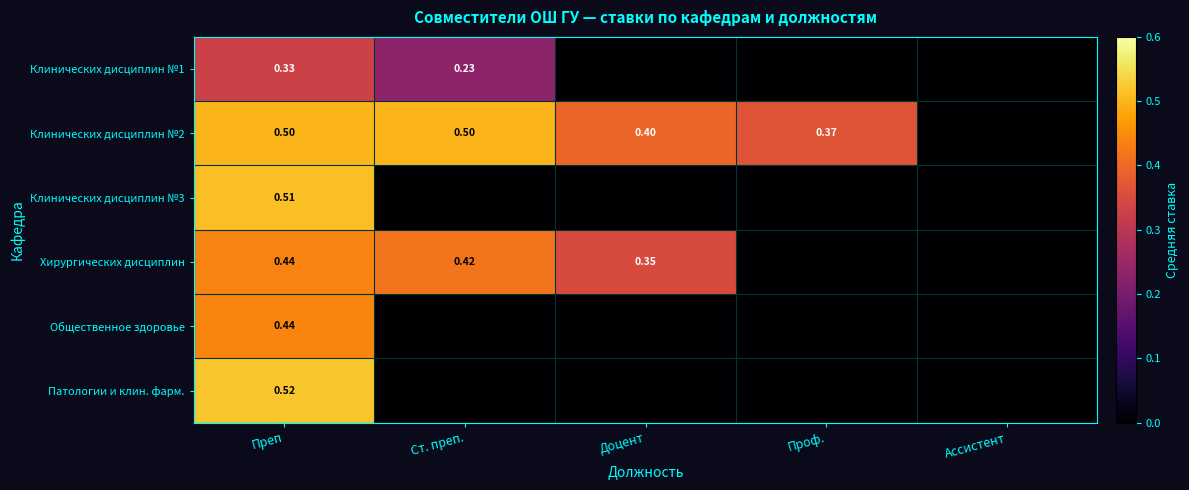

At how many categories does at least one series exceed 0?

4